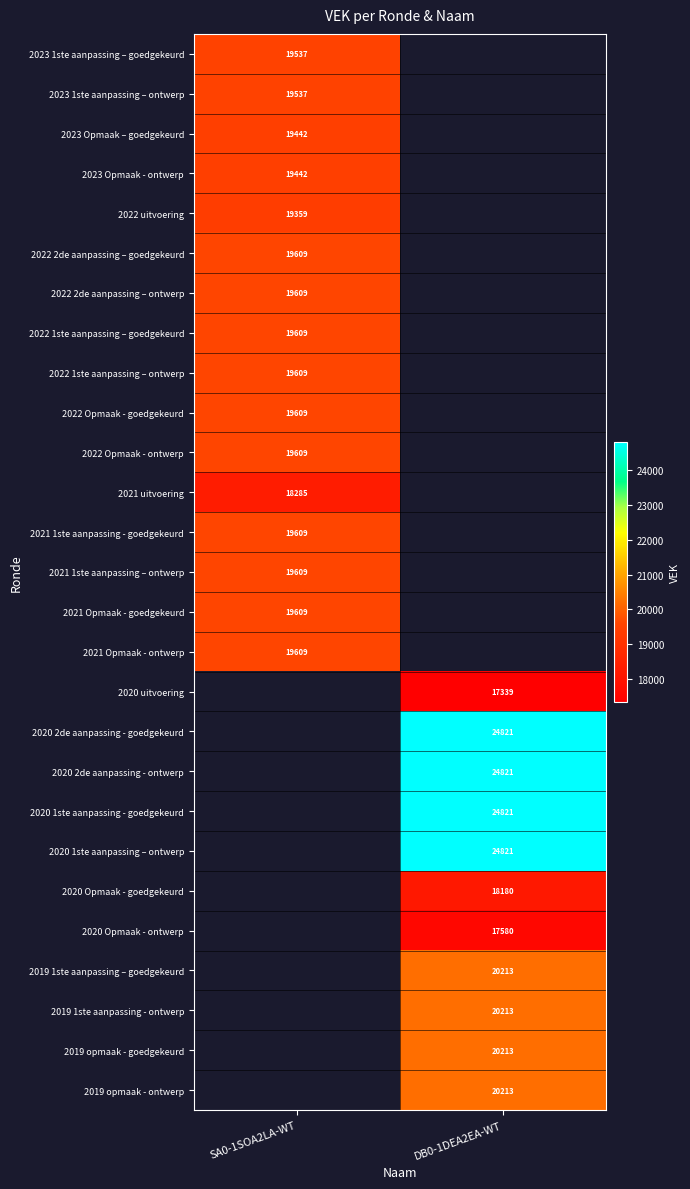

Count the number of data series in this chart.

27